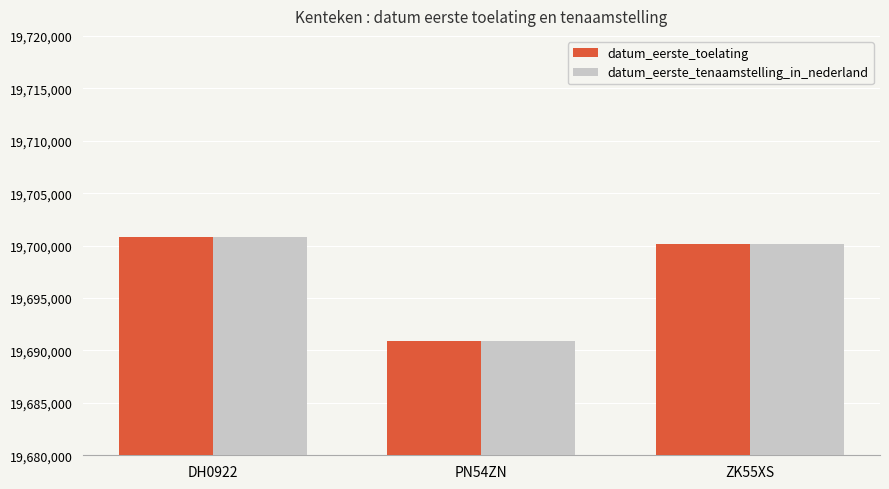

What is the value of the datum_eerste_tenaamstelling_in_nederland bar at the 1st from the left?

19700831